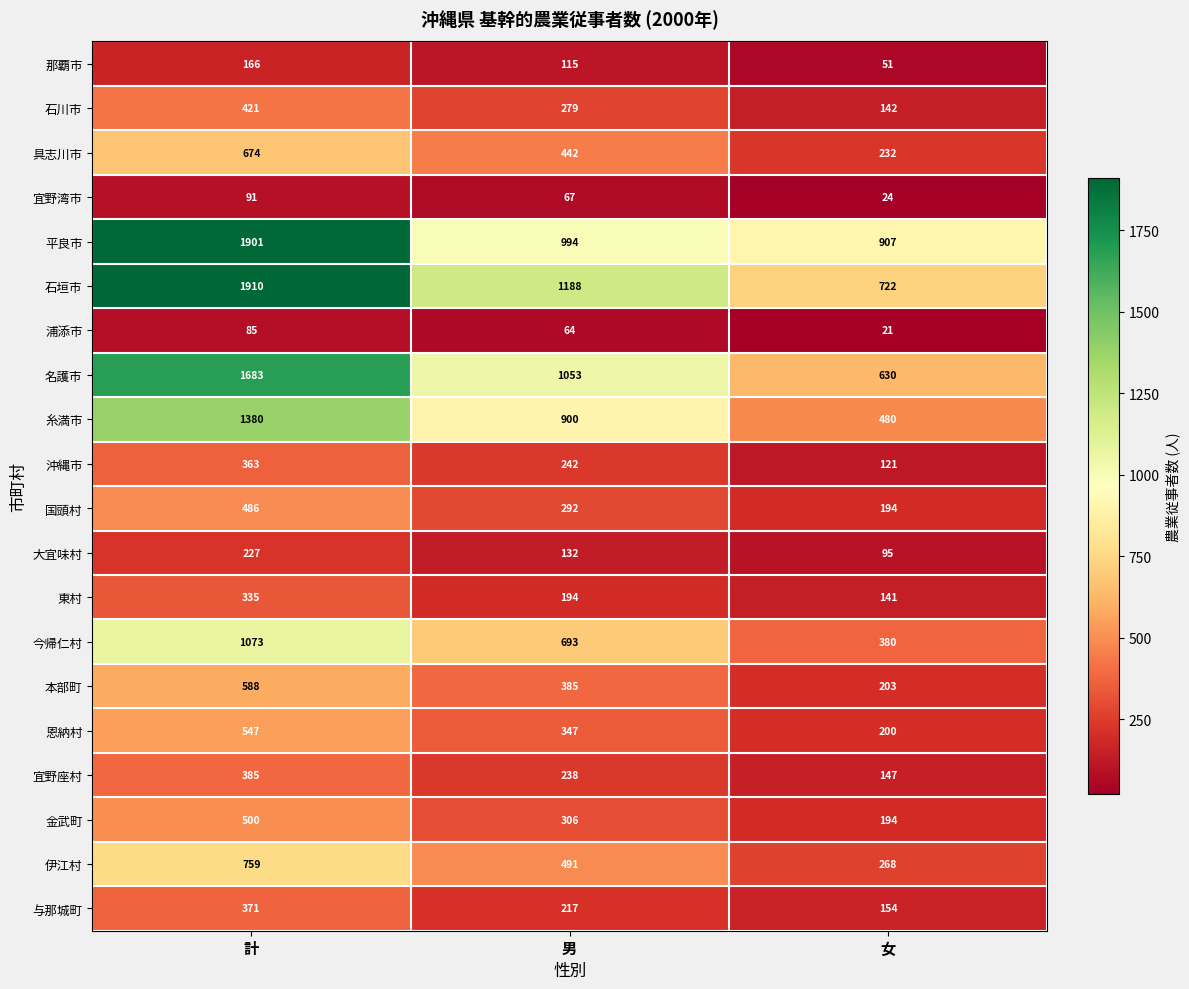

How many series are shown in this chart?

20